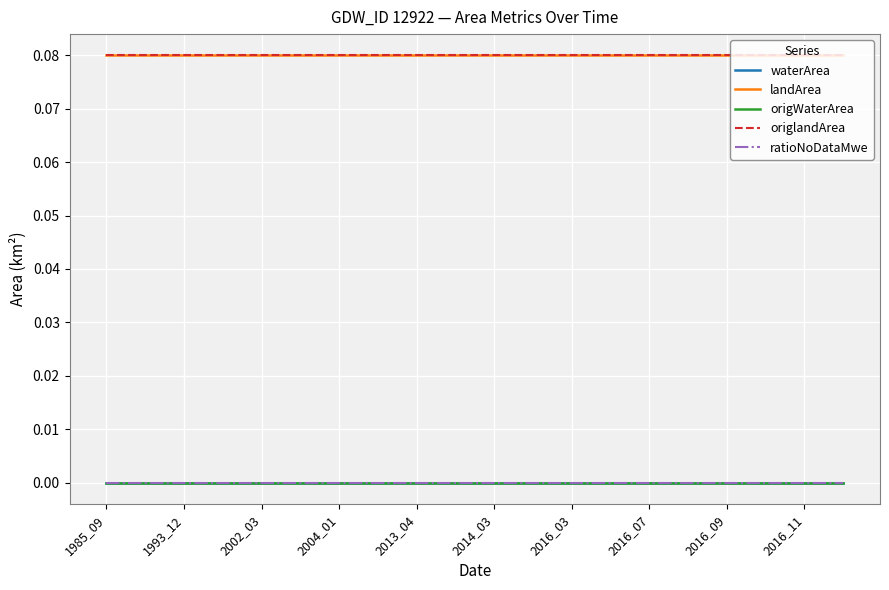

What is the value of the origlandArea point at the 6th from the left?

0.1